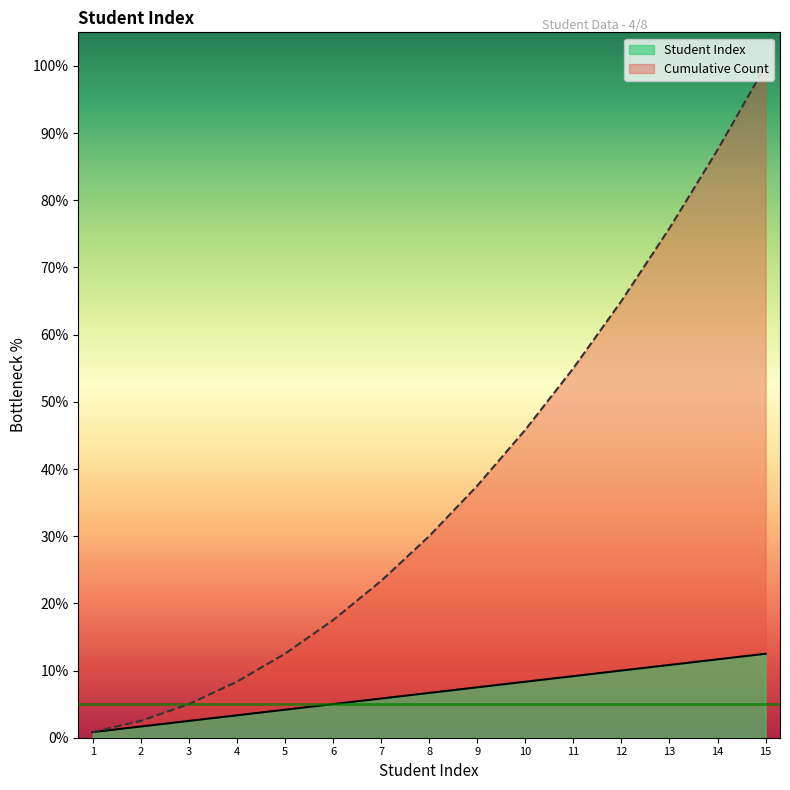

Rank the series at 4 from lowest to highest value.

Student Index, Cumulative Count